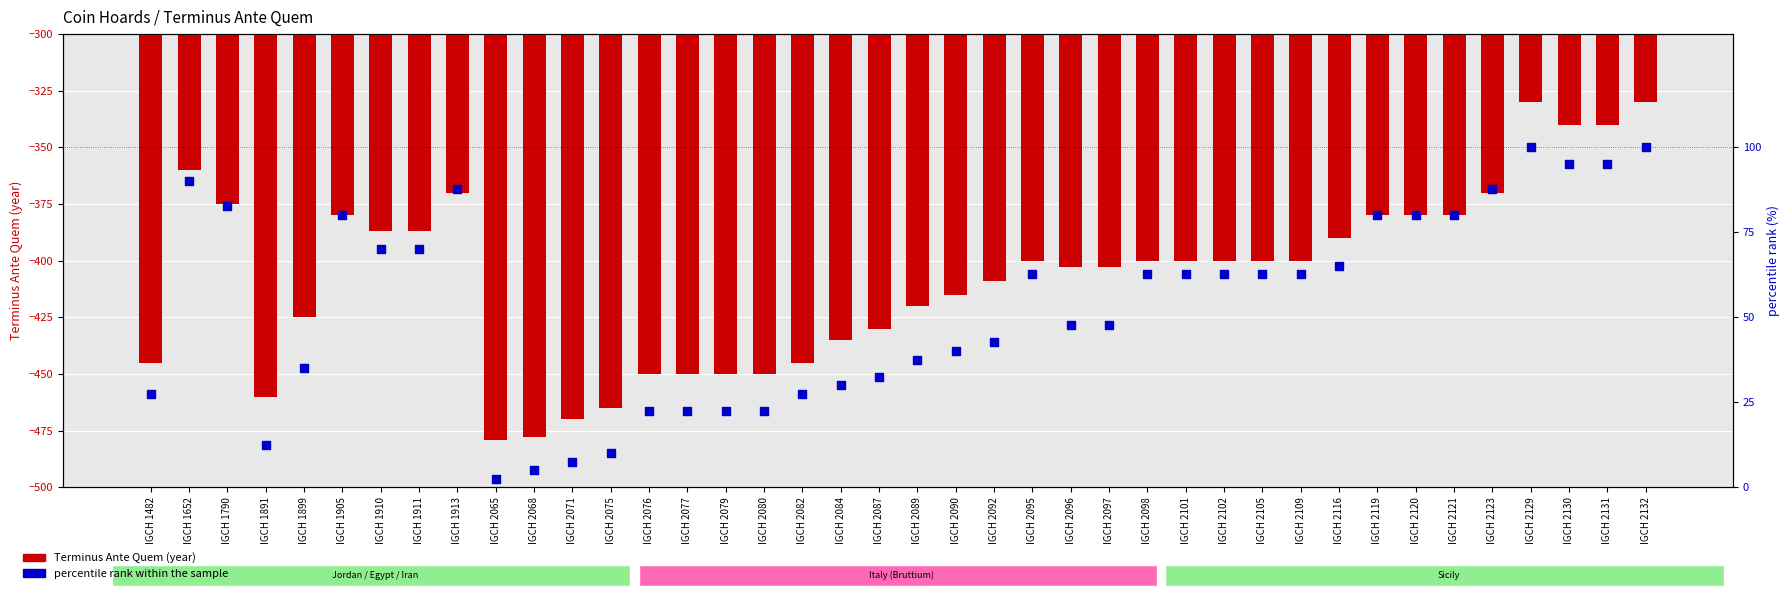

What are all the series names shown in the legend?

Terminus Ante Quem, percentile rank within the sample